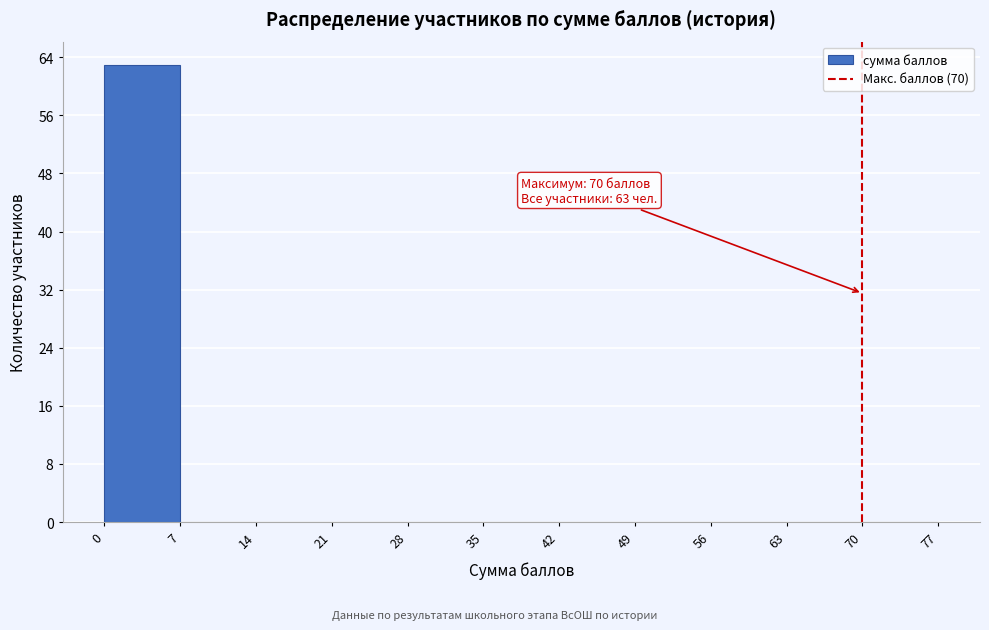

Over which range of the x-axis is the bar tallest?

0 to 7